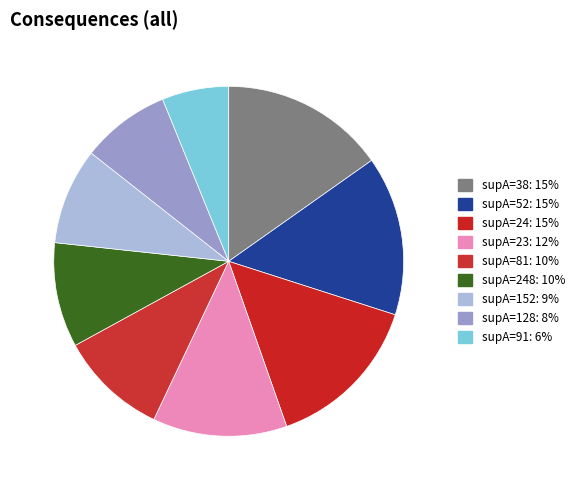

To the nearest percent, what is the average slice percentage?

11%